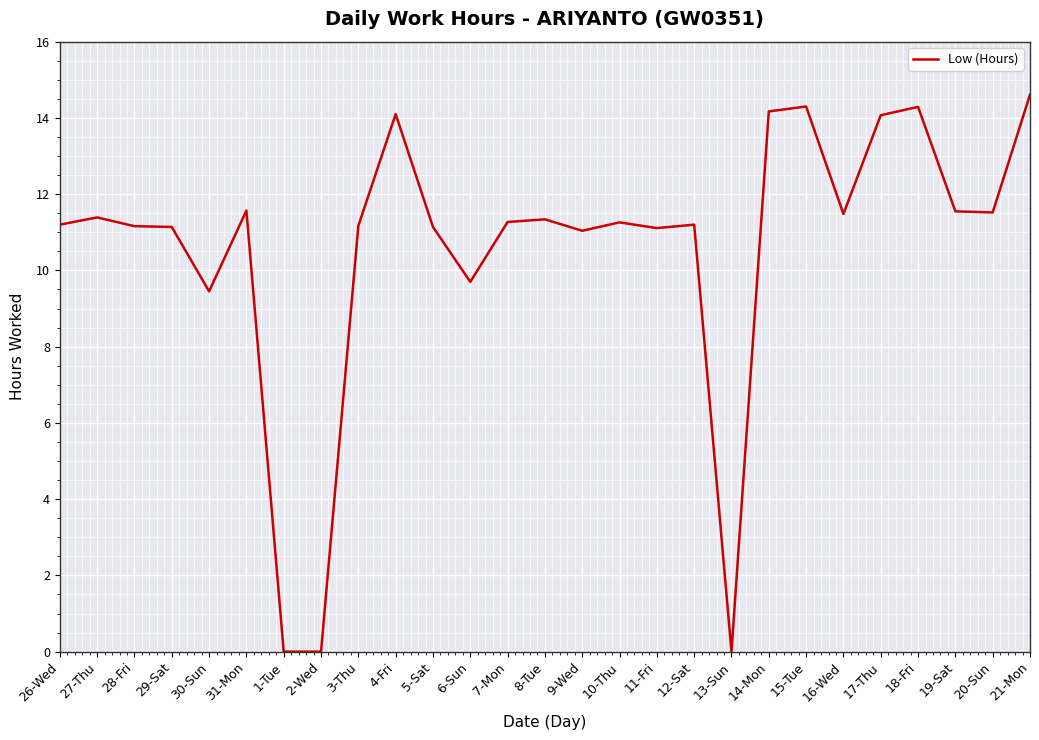

What position from the left is 11-Fri?

17